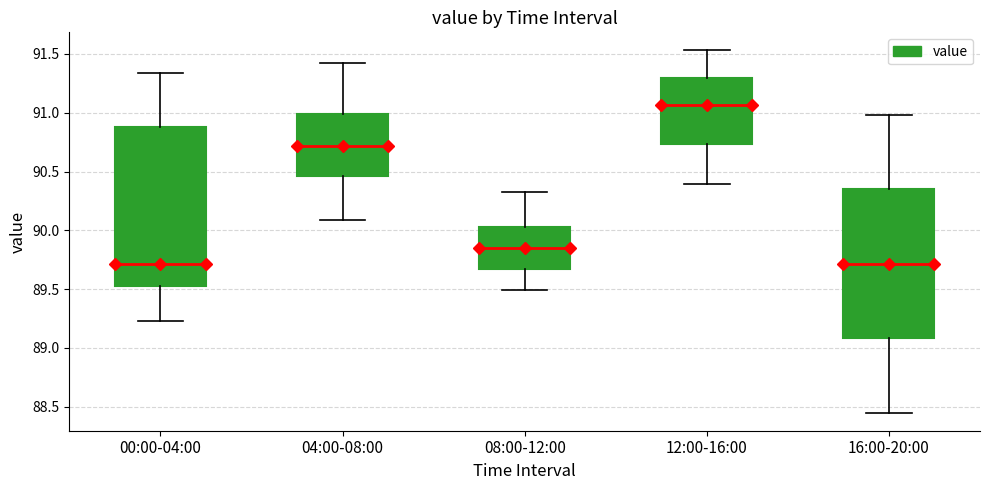

Reading left to right, read every box against the y-axis: the position of its median line, the range the box covers, and the ends of its whiskers. The values are not printed on the chart, so give them approximately, as read against the axis.

00:00-04:00: median 89.70, box 89.55 to 90.90, whiskers 89.25 to 91.35
04:00-08:00: median 90.70, box 90.45 to 91.00, whiskers 90.10 to 91.40
08:00-12:00: median 89.85, box 89.65 to 90.05, whiskers 89.50 to 90.35
12:00-16:00: median 91.05, box 90.75 to 91.30, whiskers 90.40 to 91.55
16:00-20:00: median 89.70, box 89.10 to 90.35, whiskers 88.45 to 91.00